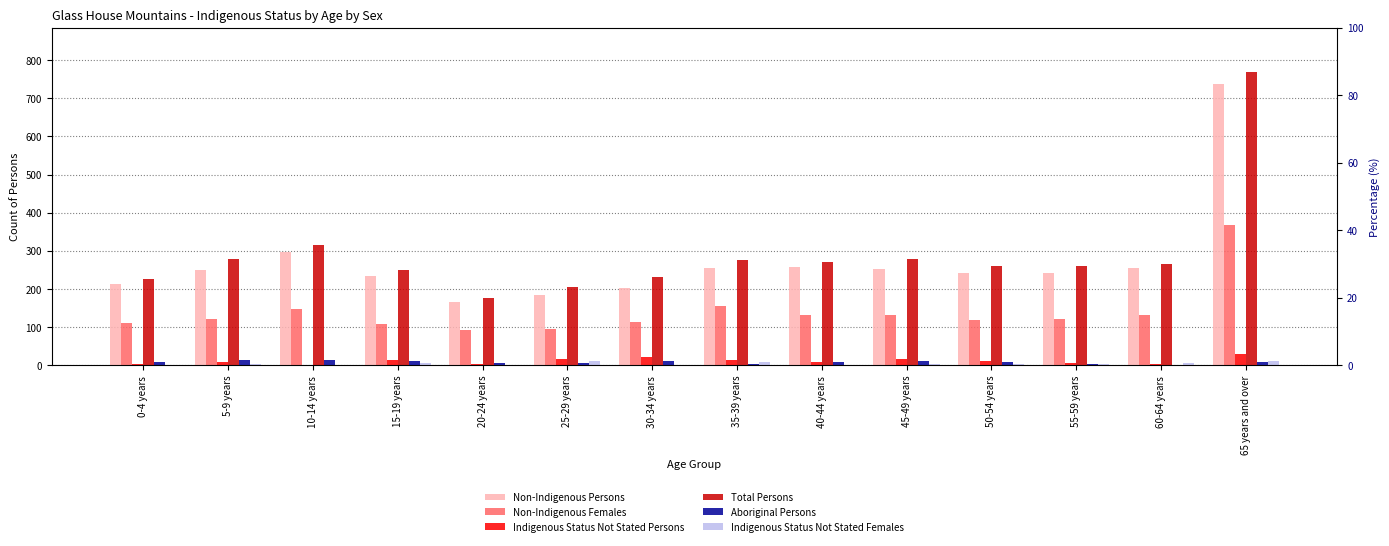

Which series has the largest total across all categories?

Total Persons